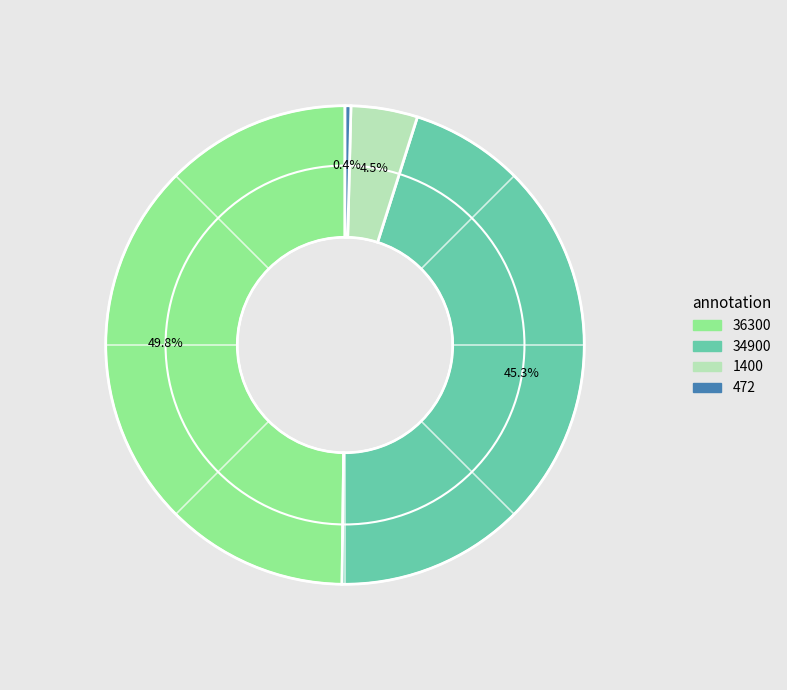

Approximately how many times larger is the value at 36300 compared to 34900?

1.1